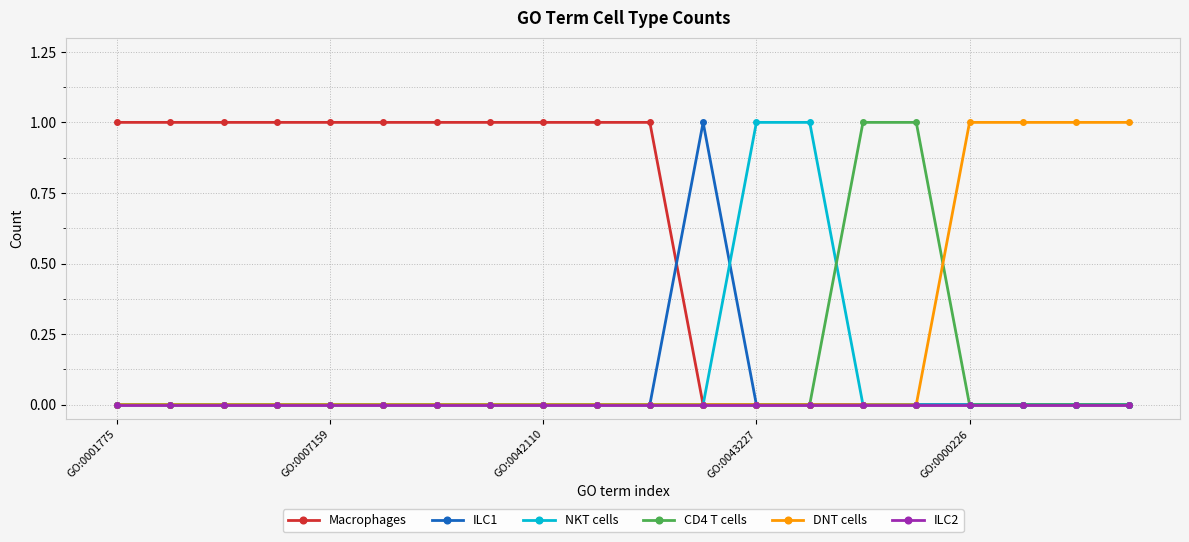

Which series has the largest total across all categories?

Macrophages